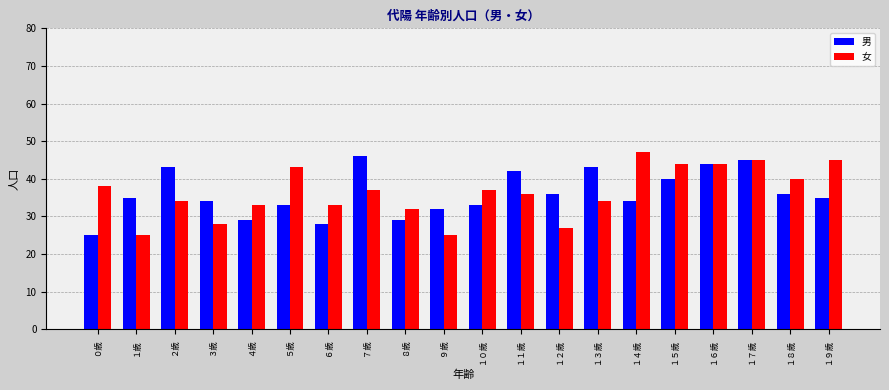

Where does the 女 series first go above 37?

０歳